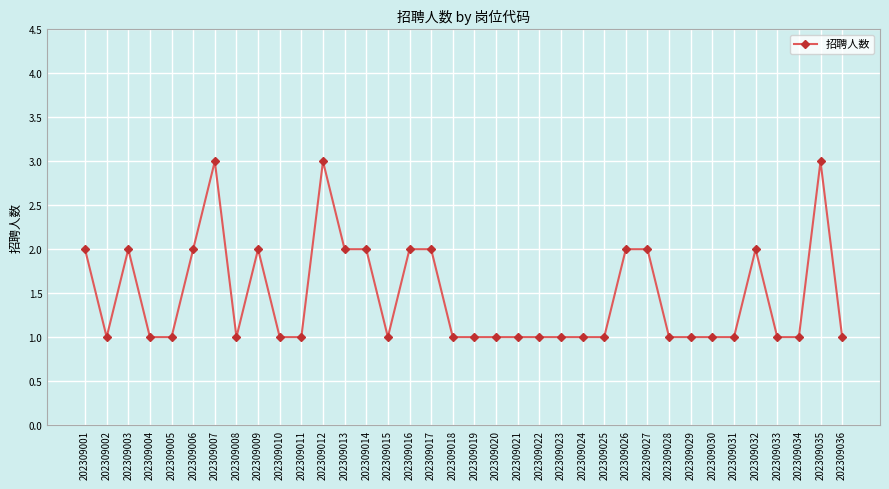

Where is the first local minimum?

202309002